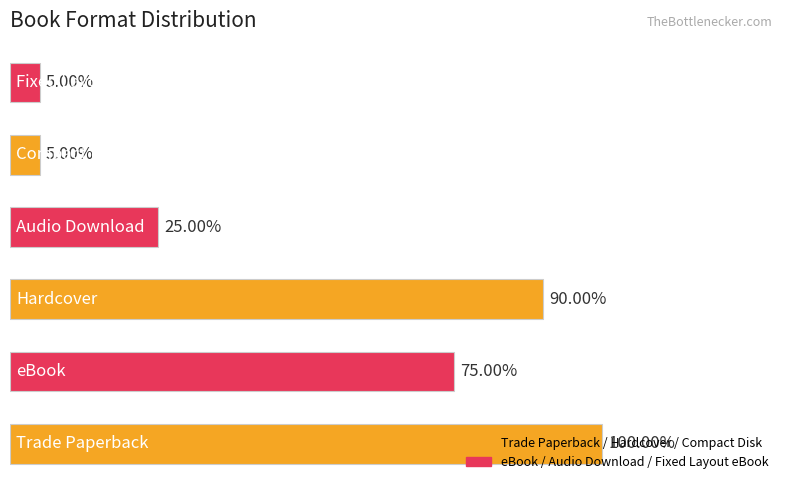

Does the chart contain any negative values?

No